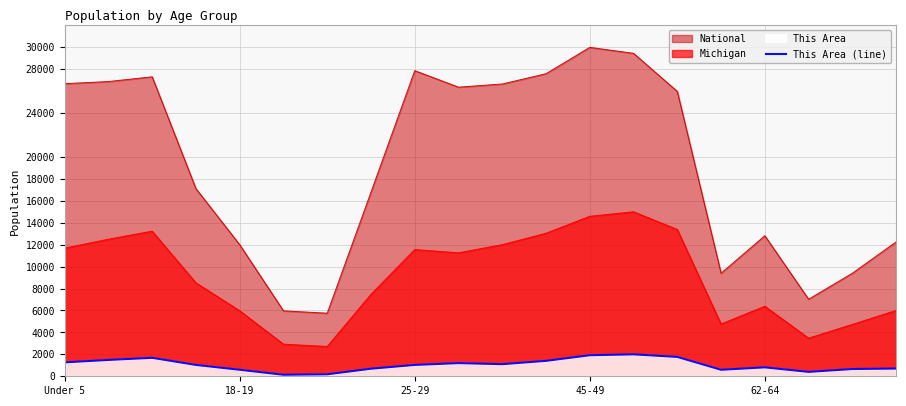

Which series has the largest range (max minus min)?

National